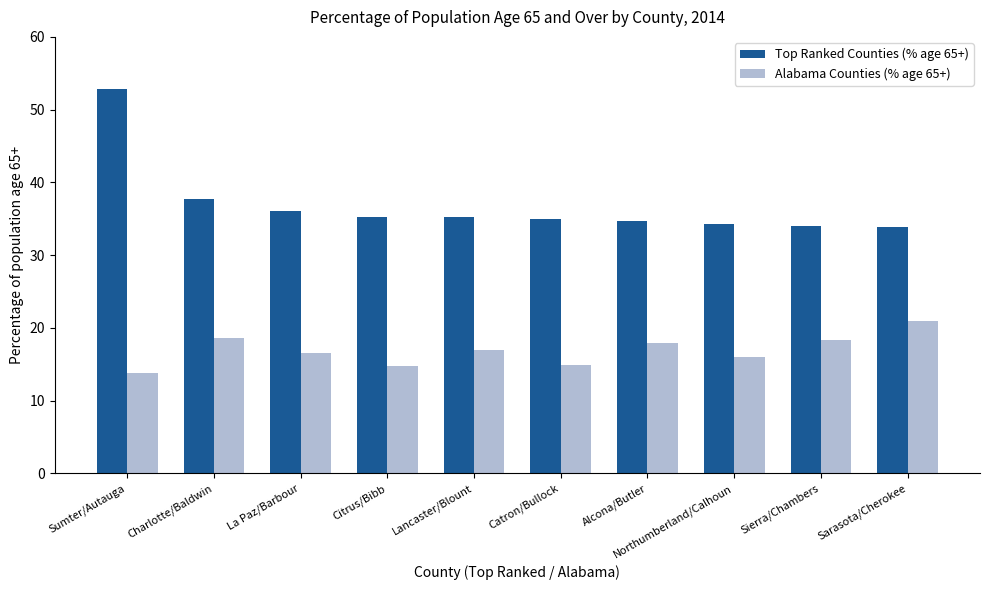

Which series has the widest spread of values?

Top Ranked Counties (% age 65+)